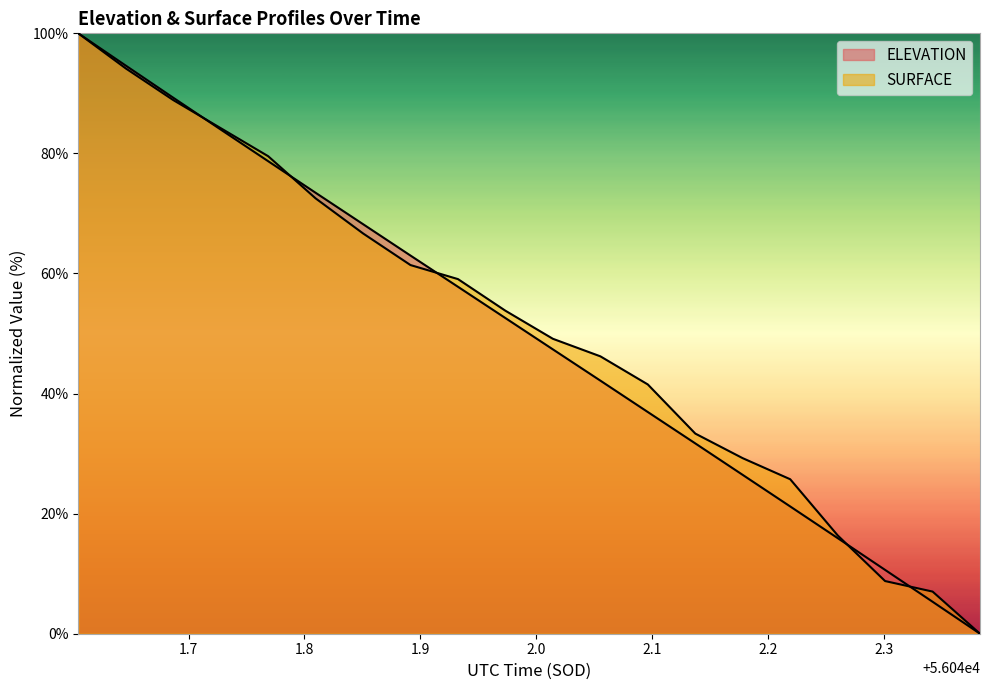

What is the highest value of the SURFACE series?

100.0